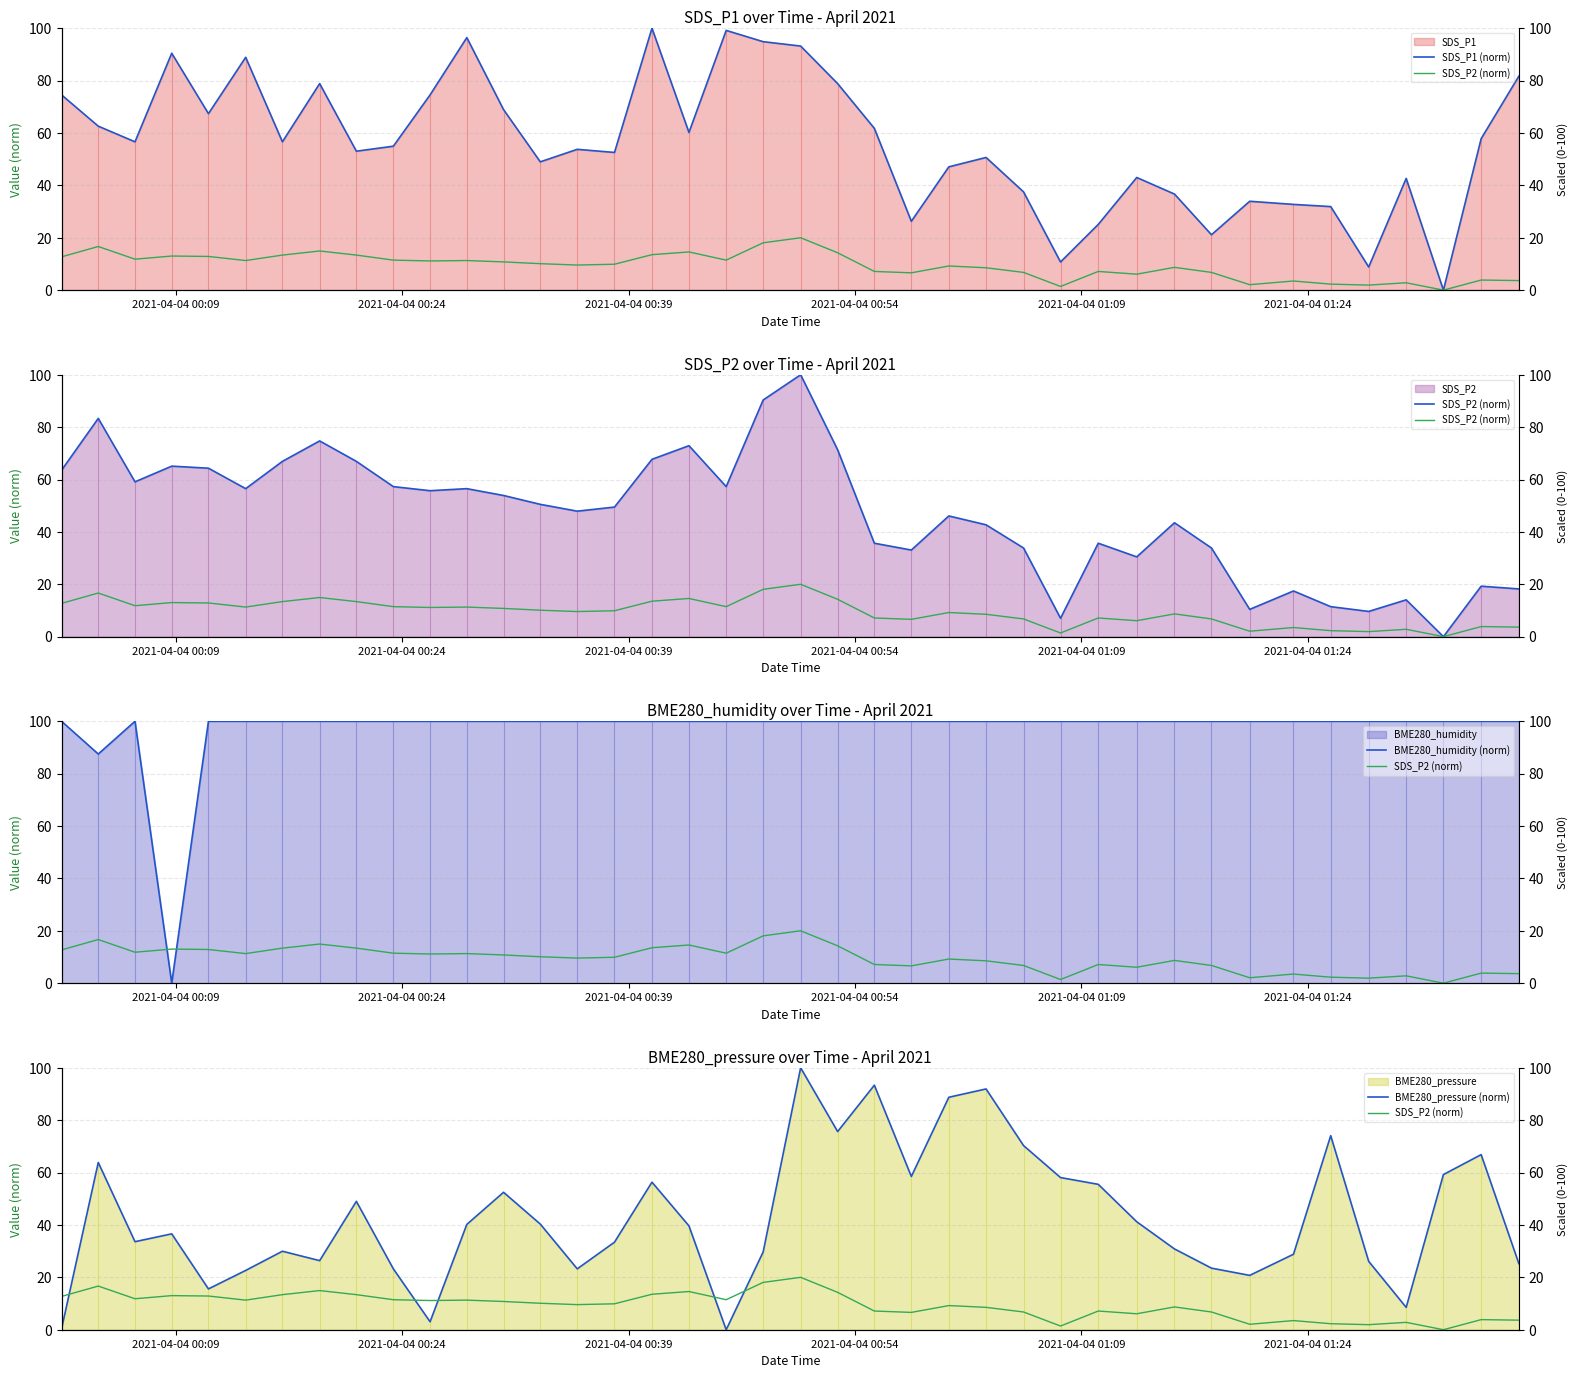

True or false: BME280_humidity (norm) and BME280_pressure (norm) cross at least once.

True